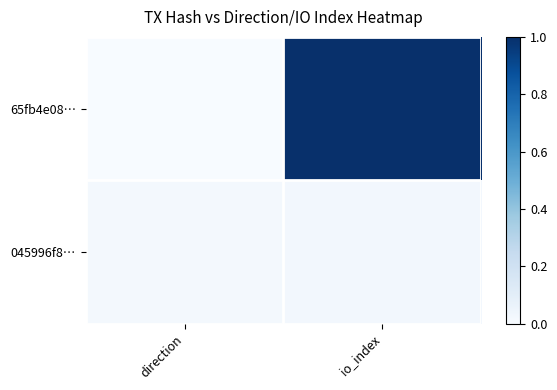

Reading left to right, list all the values displayed in this chart.

65fb4e08…: direction=0.0	io_index=1.0
045996f8…: direction=0.0	io_index=0.0